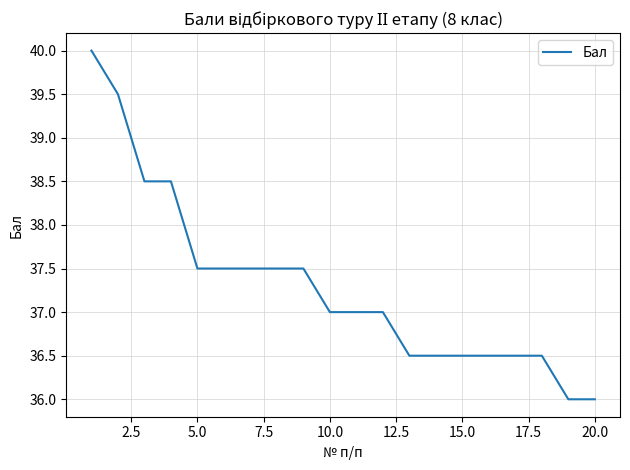

What is the minimum value shown in the chart?

36.0